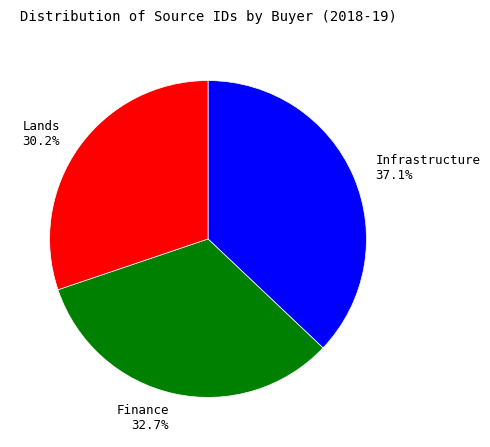

What percentage is the Infrastructure slice, to the nearest percent?

37%